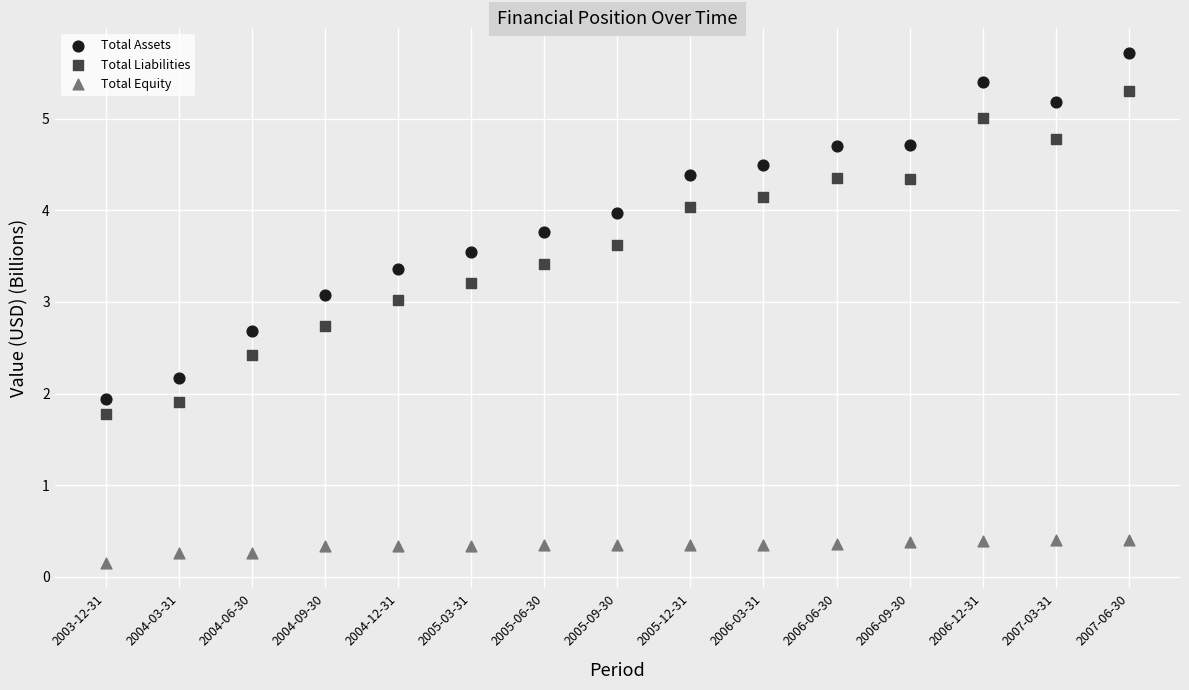

Which series contains the lowest Y value?

Total Equity